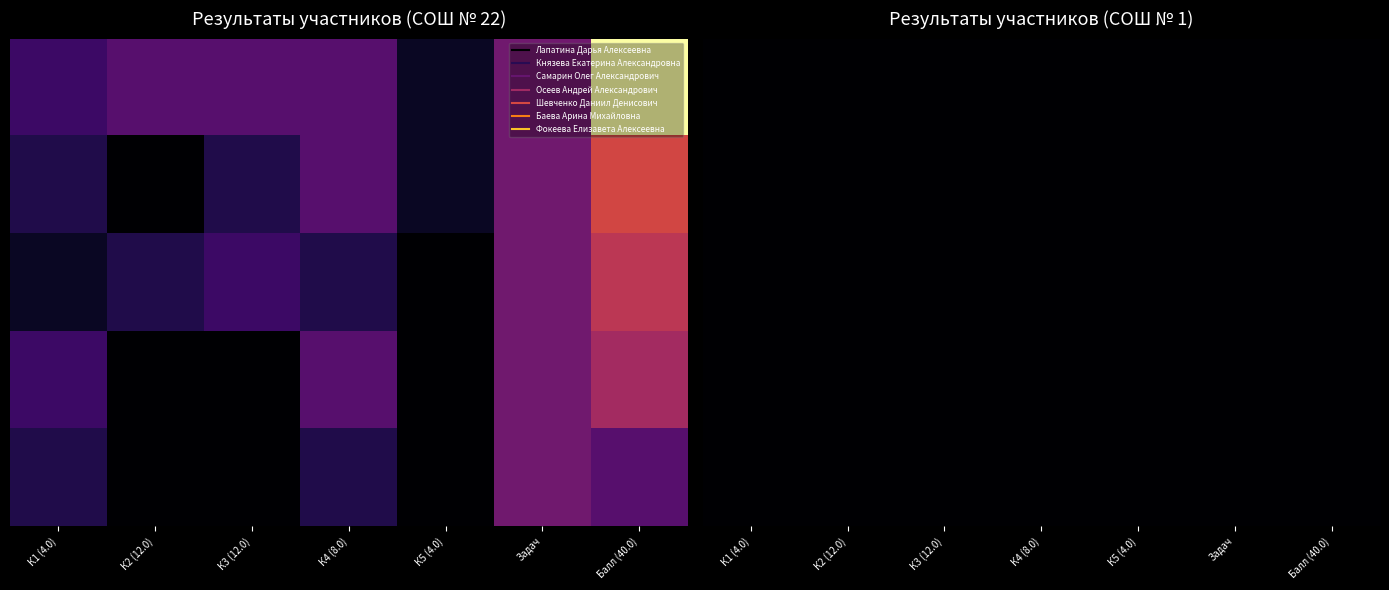

At Задач, list the series in order from largest to smallest.

Лапатина Дарья Алексеевна, Князева Екатерина Александровна, Самарин Олег Александрович, Осеев Андрей Александрович, Шевченко Даниил Денисович